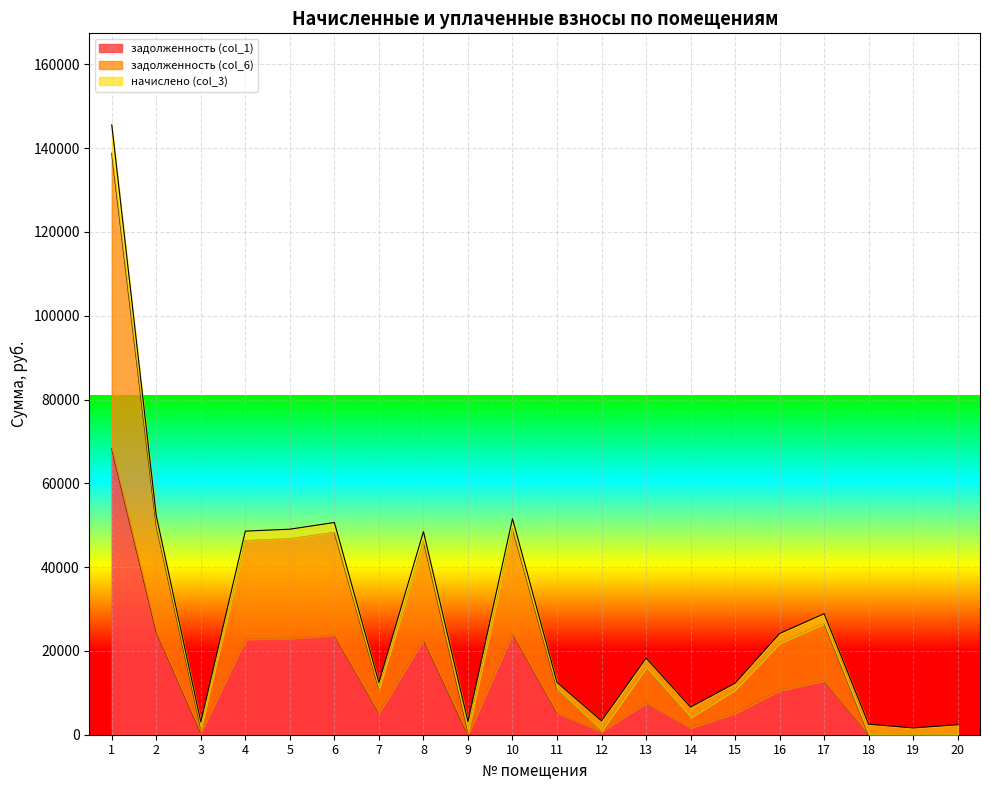

The value of задолженность (col_1) at 17 is 12873.7. True or false?

True